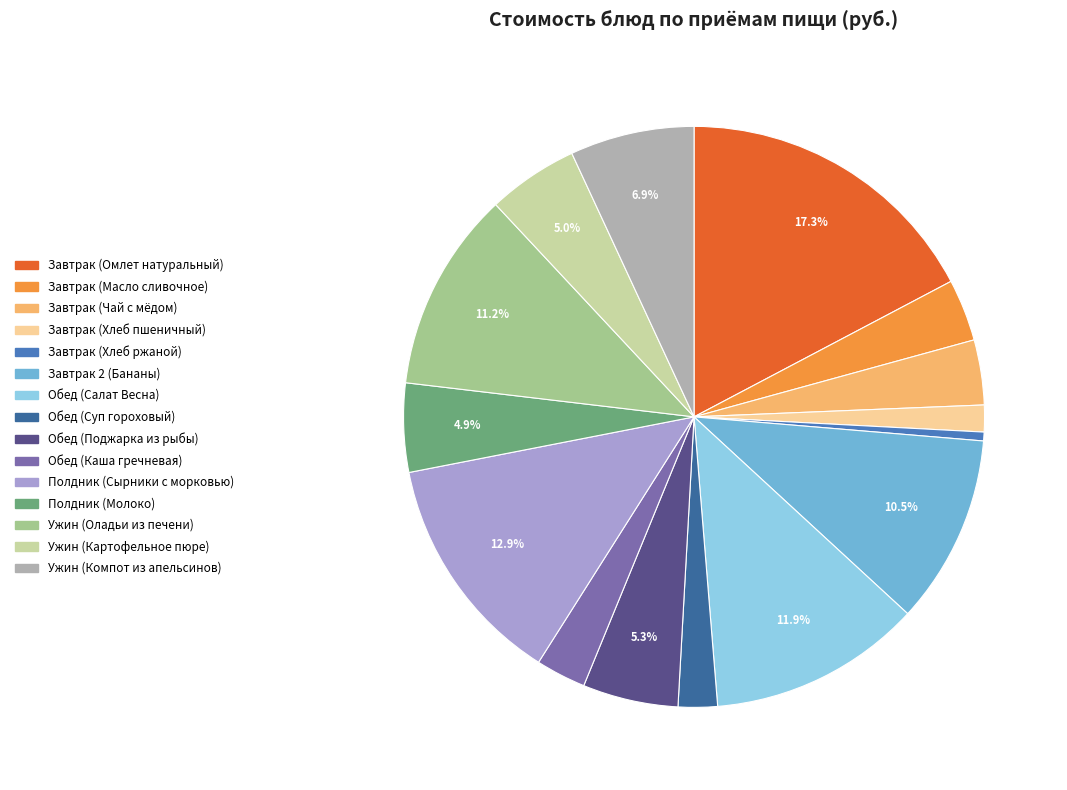

Is there any slice that represents more than half of the pie?

No